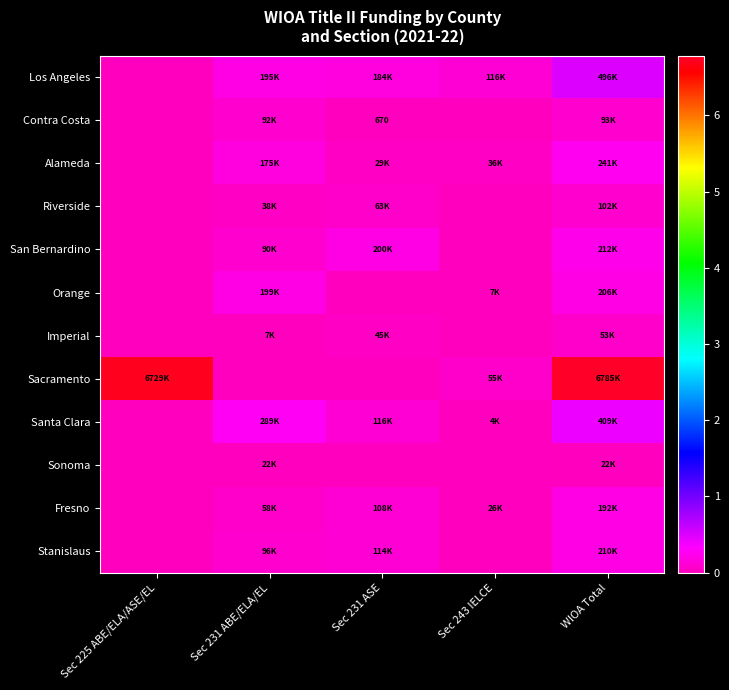

Which label corresponds to the largest value in the chart?

WIOA Total